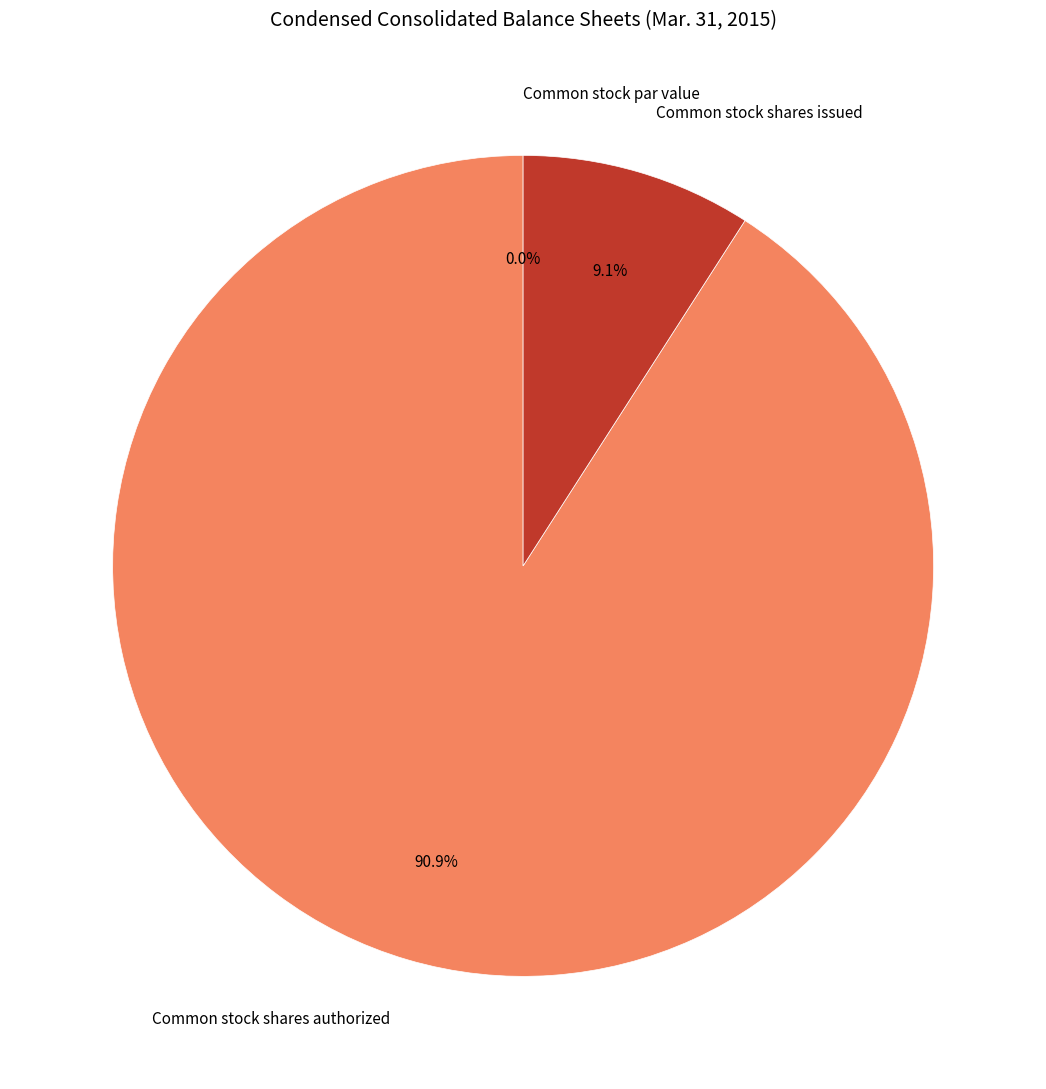

What percentage is the Common stock shares issued slice, to the nearest percent?

9%